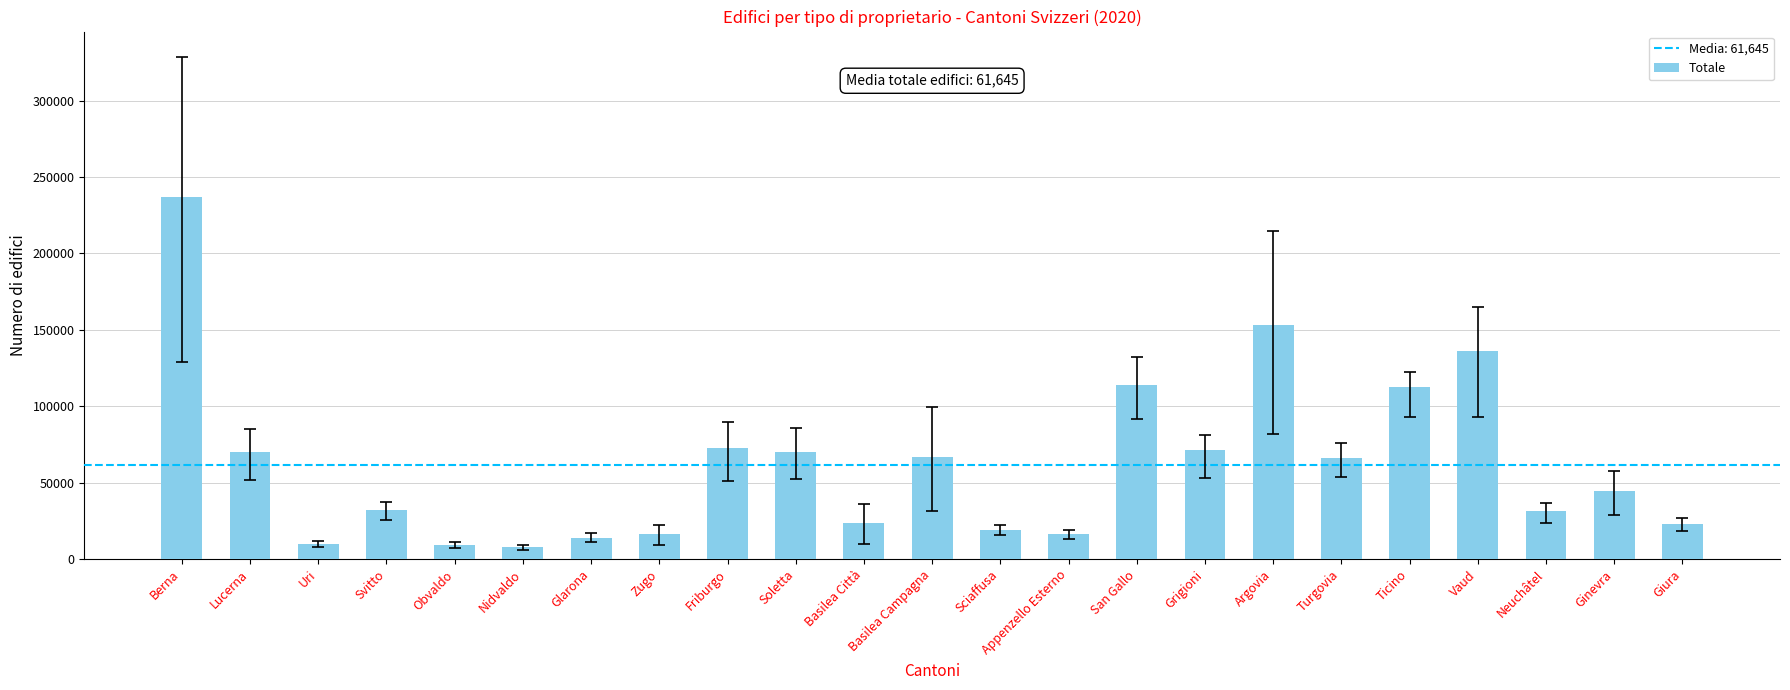

What is the minimum value shown in the chart?

7929